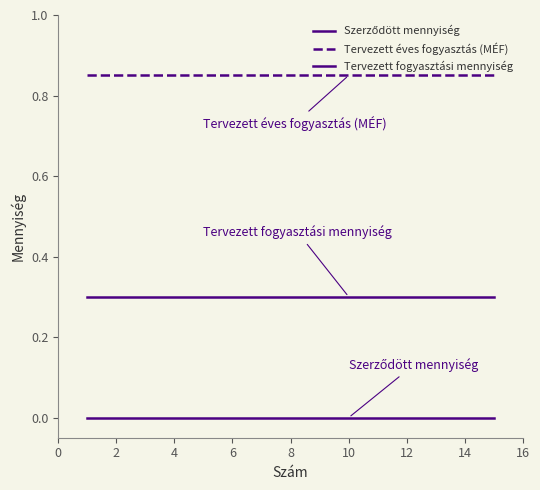

Does the chart display data point markers on the line(s)?

No